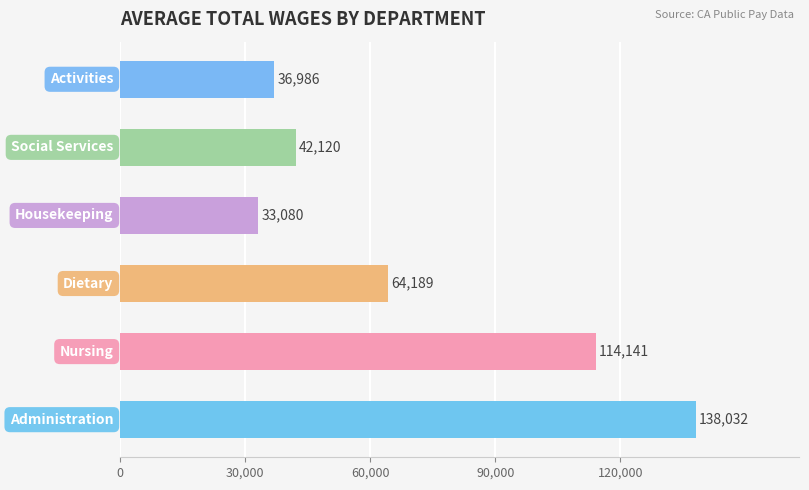

What is the greatest value displayed?

138032